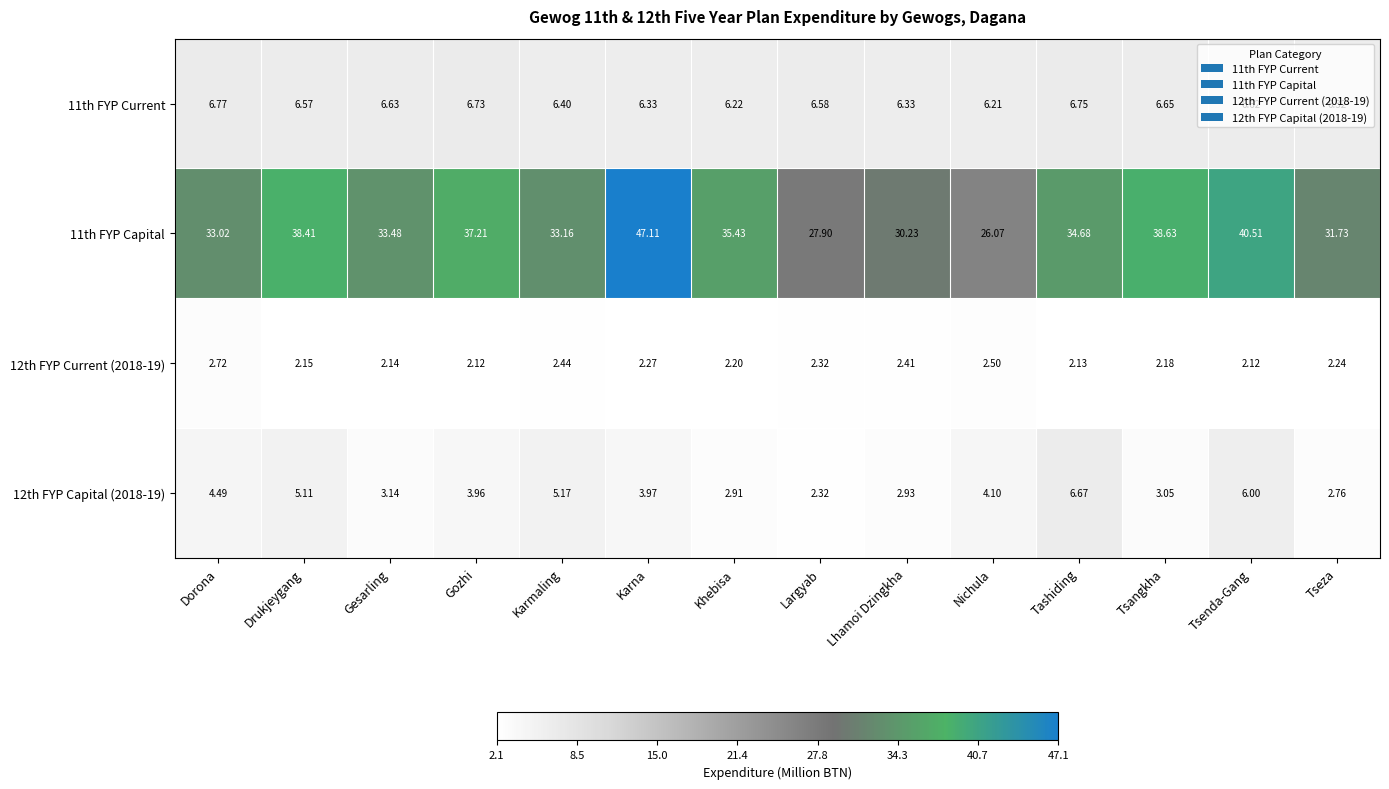

List the labels in order of 11th FYP Capital value, smallest first.

Nichula, Largyab, Lhamoi Dzingkha, Tseza, Dorona, Karmaling, Gesarling, Tashiding, Khebisa, Gozhi, Drukjeygang, Tsangkha, Tsenda-Gang, Karna